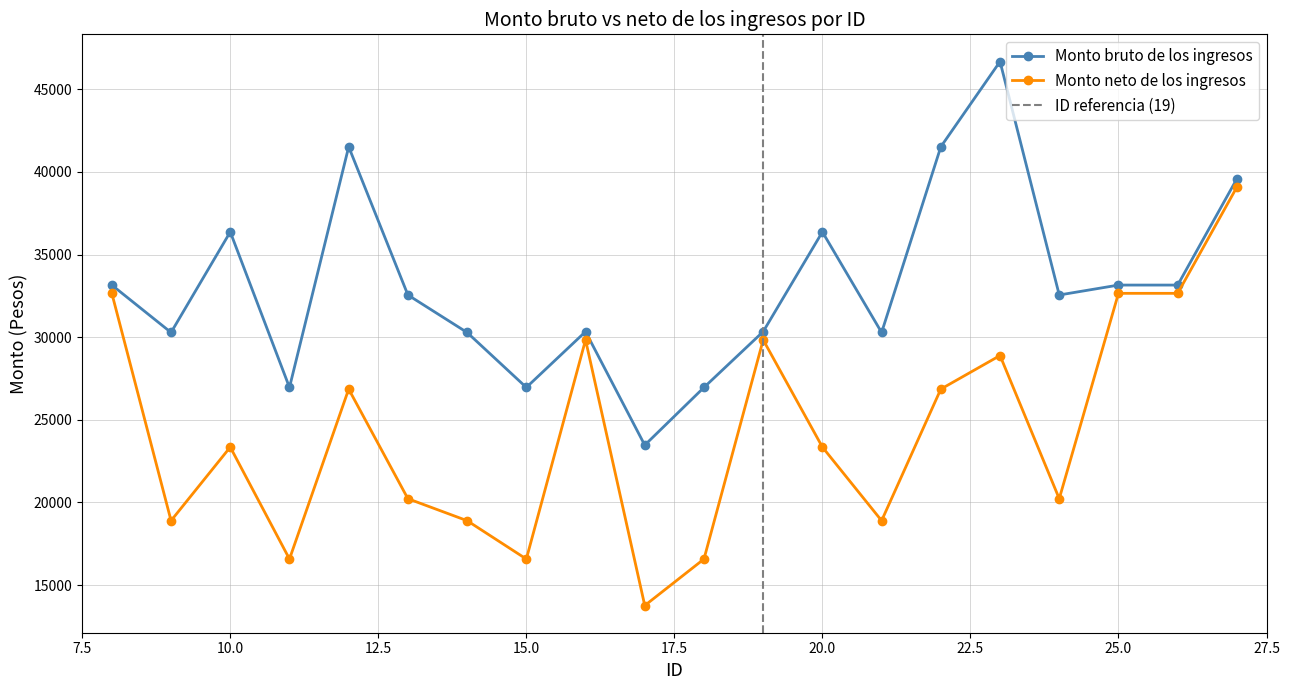

Rank the series at 9 from lowest to highest value.

Monto neto de los ingresos, Monto bruto de los ingresos